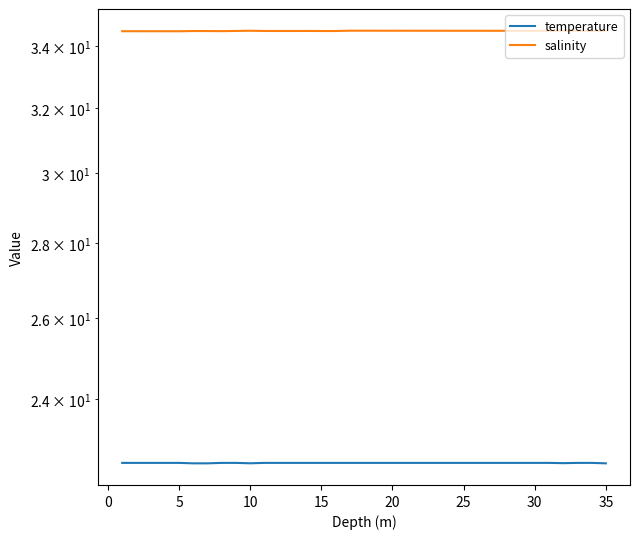

Which series has the largest total across all categories?

salinity